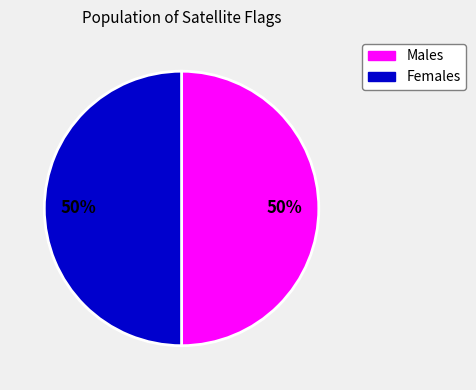

To the nearest percent, what is the average slice percentage?

50%